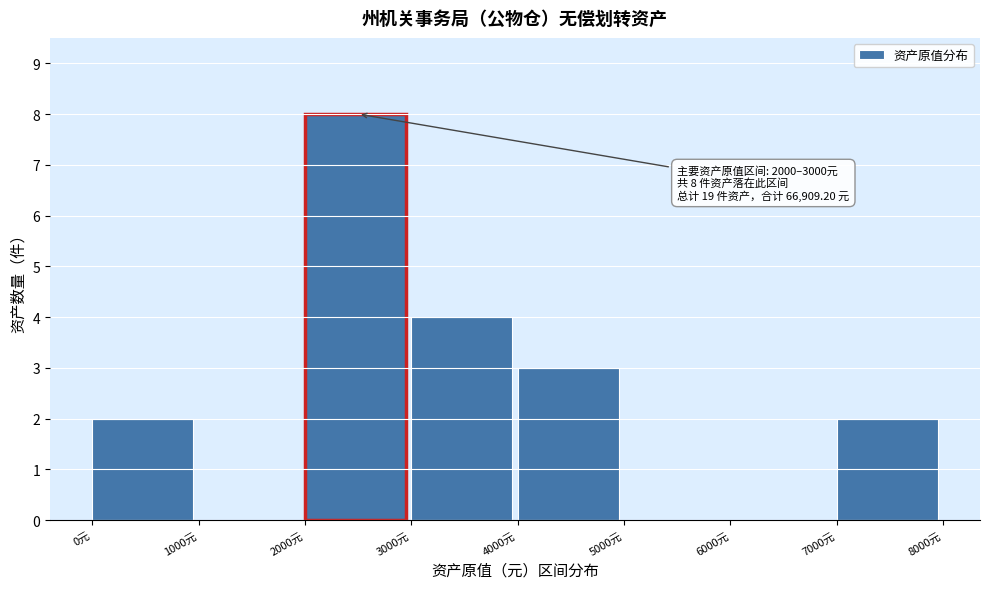

Over which range of the x-axis is the bar tallest?

2000 to 3000